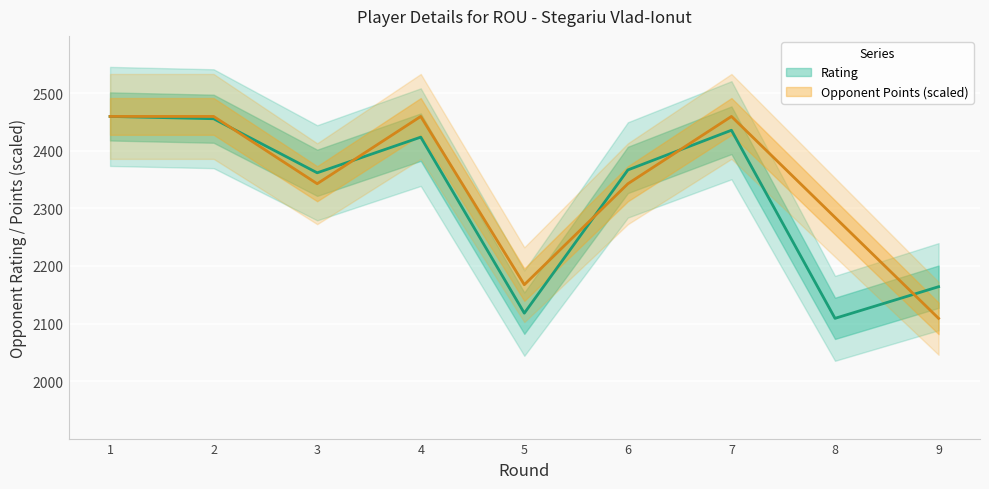

In Rating, how many points are higher than both neighbors (excluding endpoints)?

2